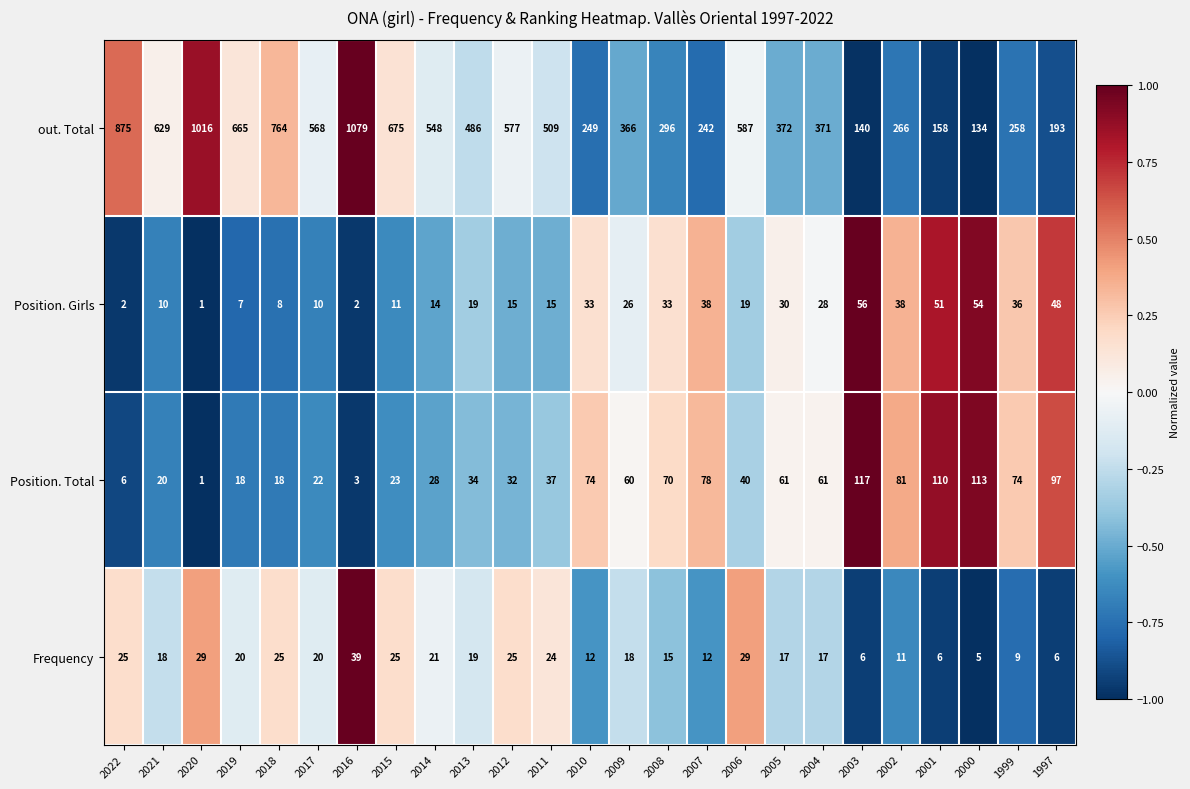

Is it true that Frequency equals 10 at 2015?

False